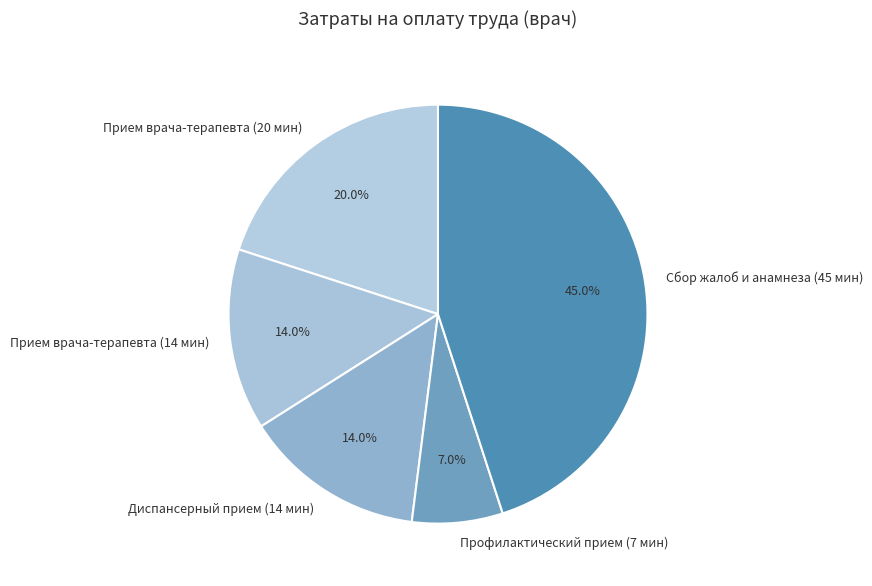

To the nearest percent, what is the average slice percentage?

20%